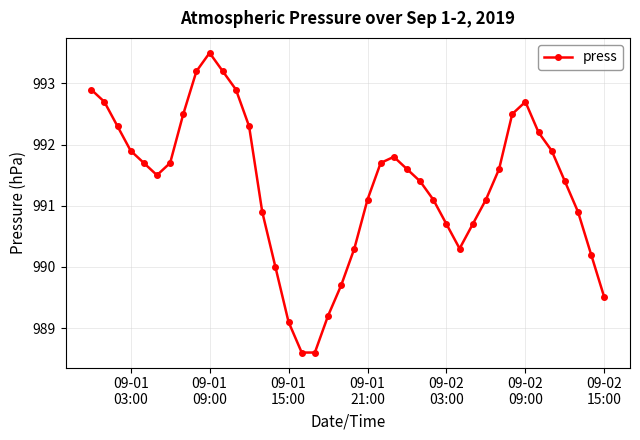

True or false: there are more than 1 points higher than both neighbors.

True